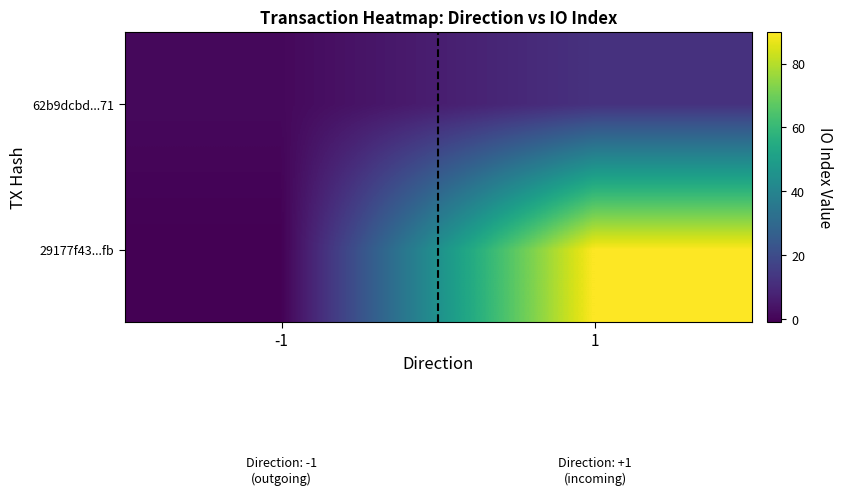

How many distinct data groups are displayed?

2